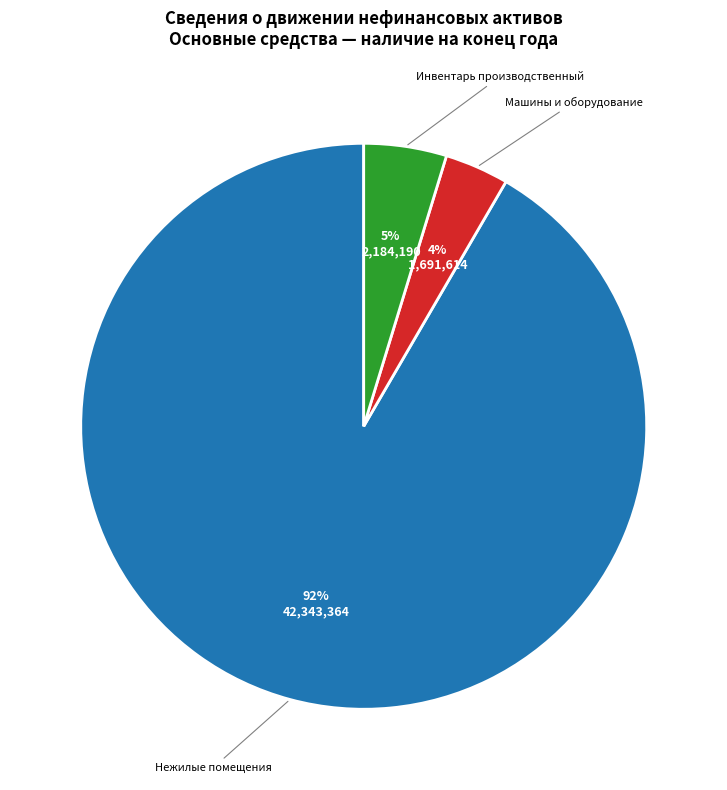

Count the number of slices in the pie.

3